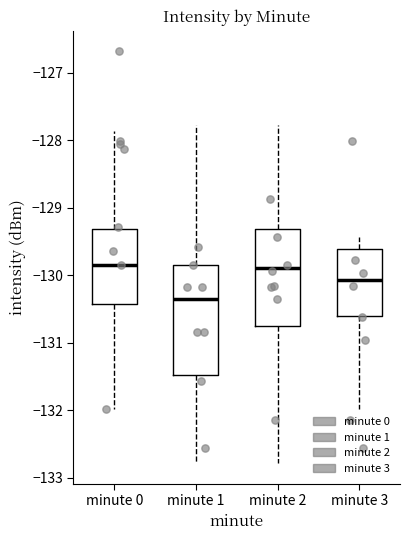

Reading left to right, transcribe this box plot: for each box, give where its median line is, the range the box spans, and where its two whiskers end, as read against the y-axis. The values are not printed on the chart, so give them approximately, as read against the axis.

minute 0: median -129.8, box -130.4 to -129.3, whiskers -132.0 to -127.9
minute 1: median -130.4, box -131.5 to -129.8, whiskers -132.8 to -127.8
minute 2: median -129.9, box -130.7 to -129.3, whiskers -132.8 to -127.8
minute 3: median -130.1, box -130.6 to -129.6, whiskers -132.0 to -129.4